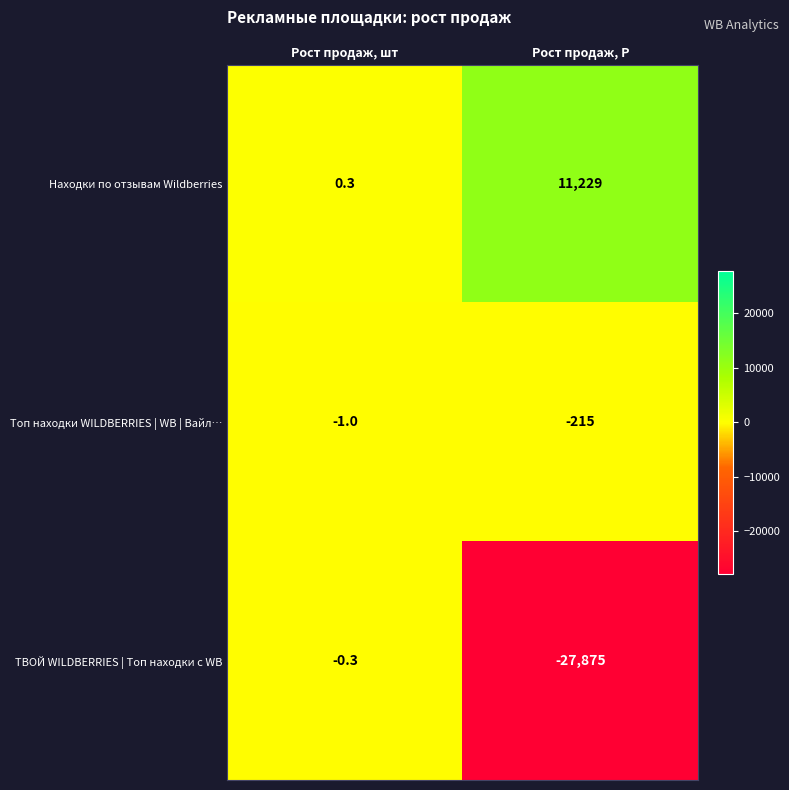

At which category does the chart reach its minimum across all series?

Рост продаж, Р